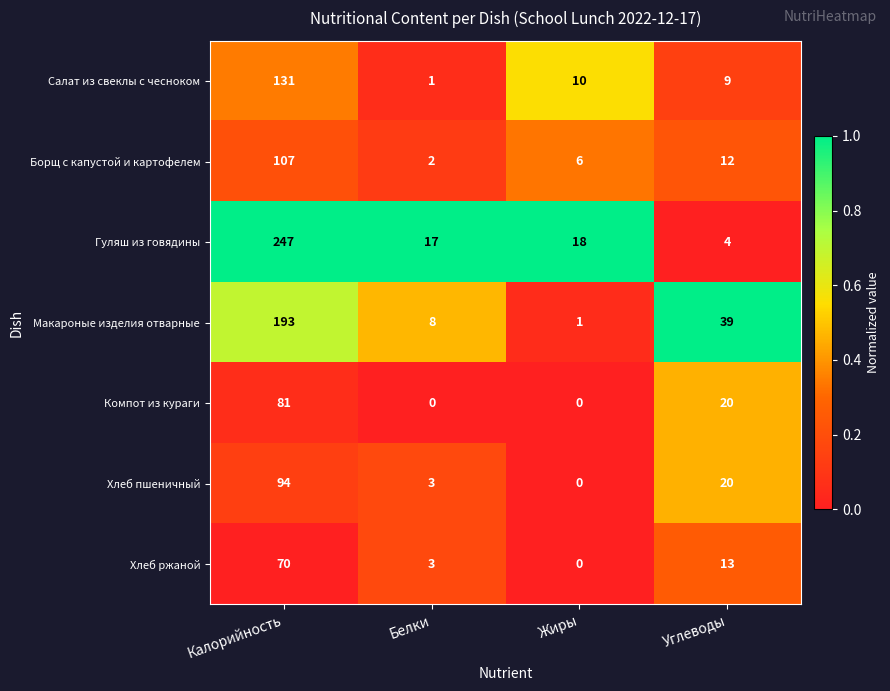

Reading left to right, transcribe all the data shown in this chart.

Салат из свеклы с чесноком: 131	1	10	9
Борщ с капустой и картофелем: 107	2	6	12
Гуляш из говядины: 247	17	18	4
Макароные изделия отварные: 193	8	1	39
Компот из кураги: 81	0	0	20
Хлеб пшеничный: 94	3	0	20
Хлеб ржаной: 70	3	0	13